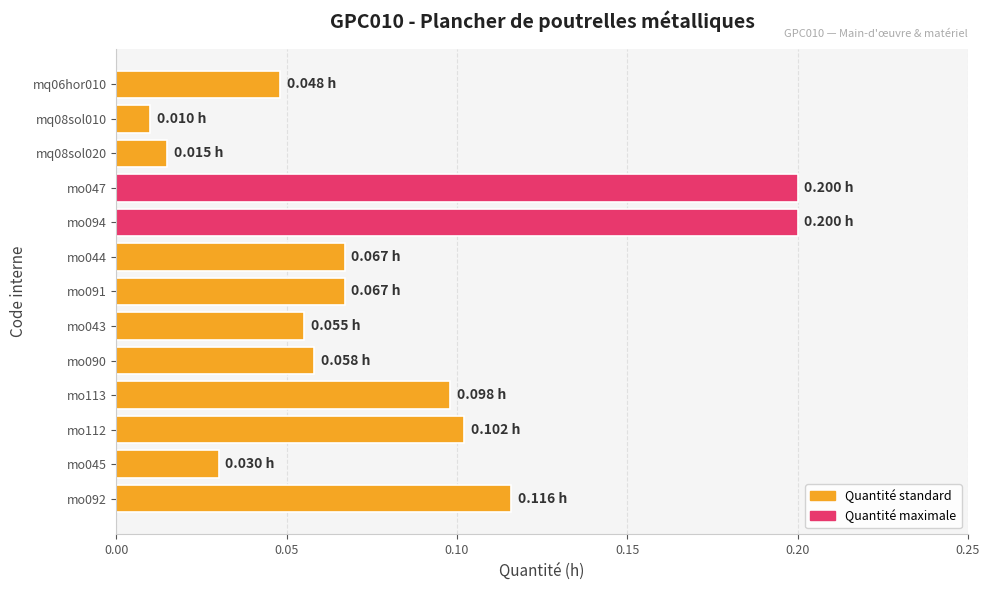

What is the sum of all values?

1.1